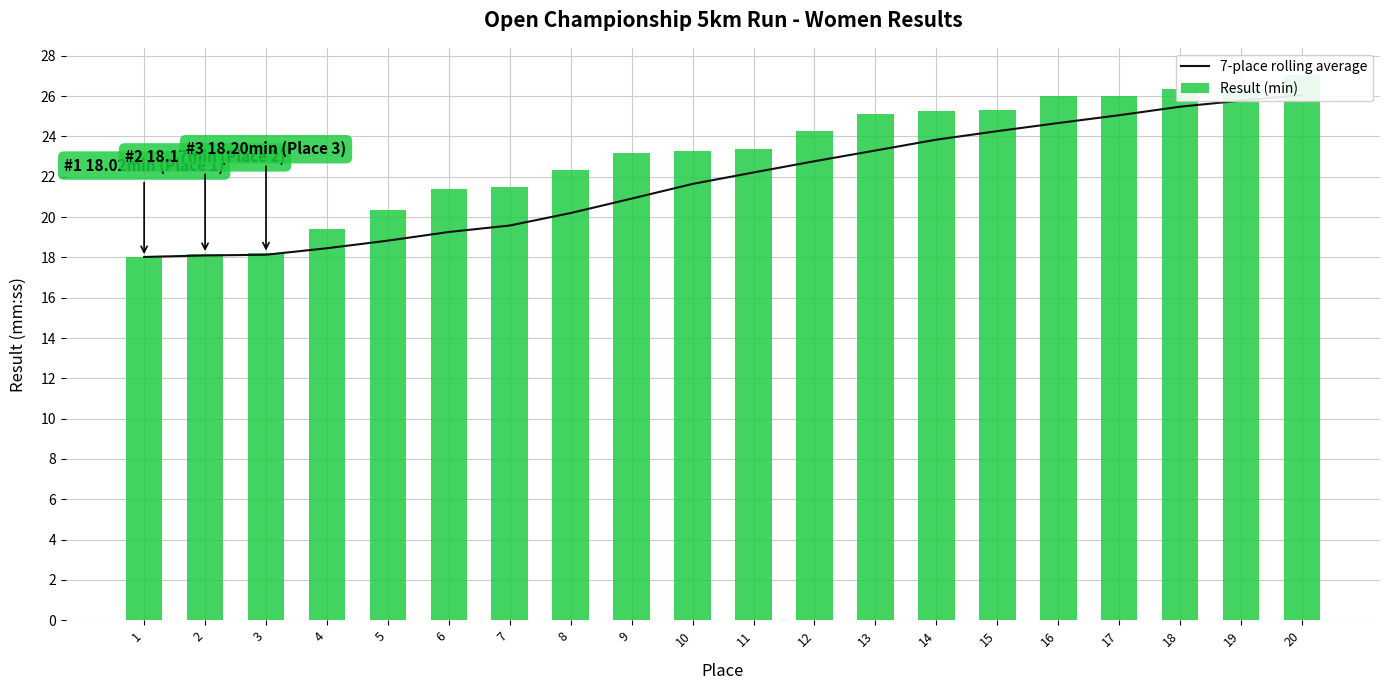

Read the 7-place rolling average value at 13.

23.3